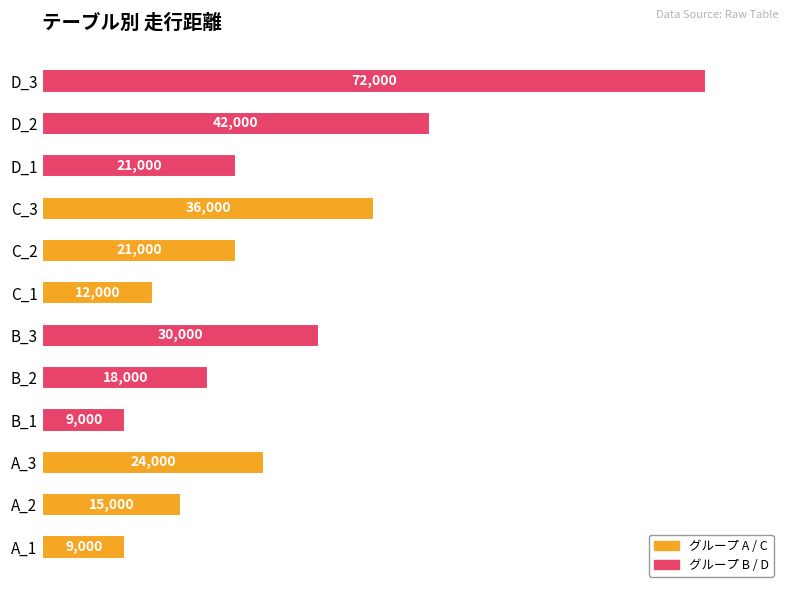

Reading bottom to top, extract all data points from this chart.

9000	15000	24000	9000	18000	30000	12000	21000	36000	21000	42000	72000